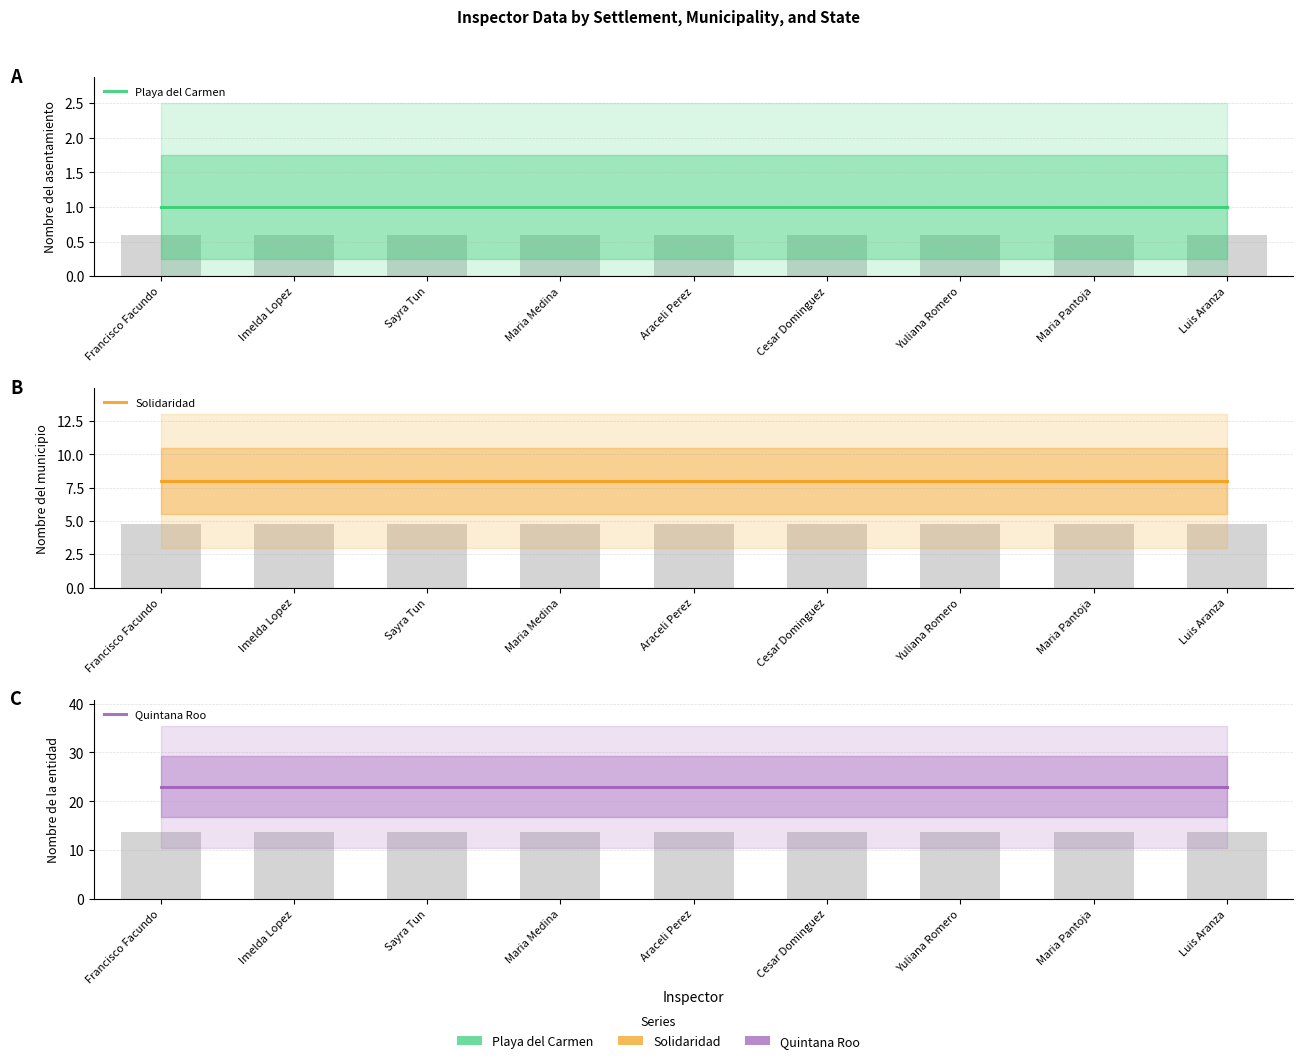

Which category has the lowest value in the Quintana Roo series?

Francisco Facundo